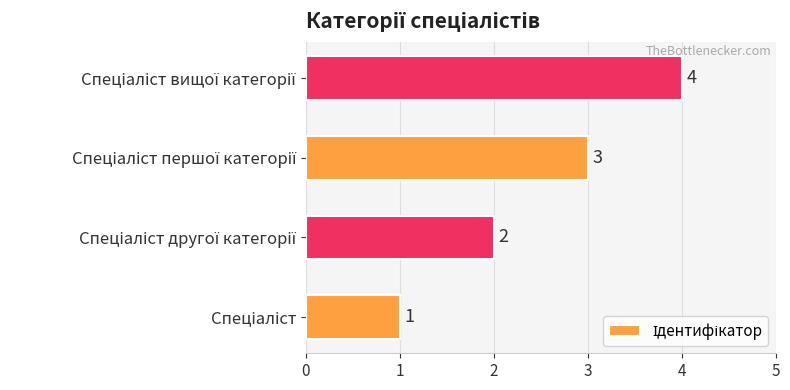

What is the difference between the maximum and minimum values?

3